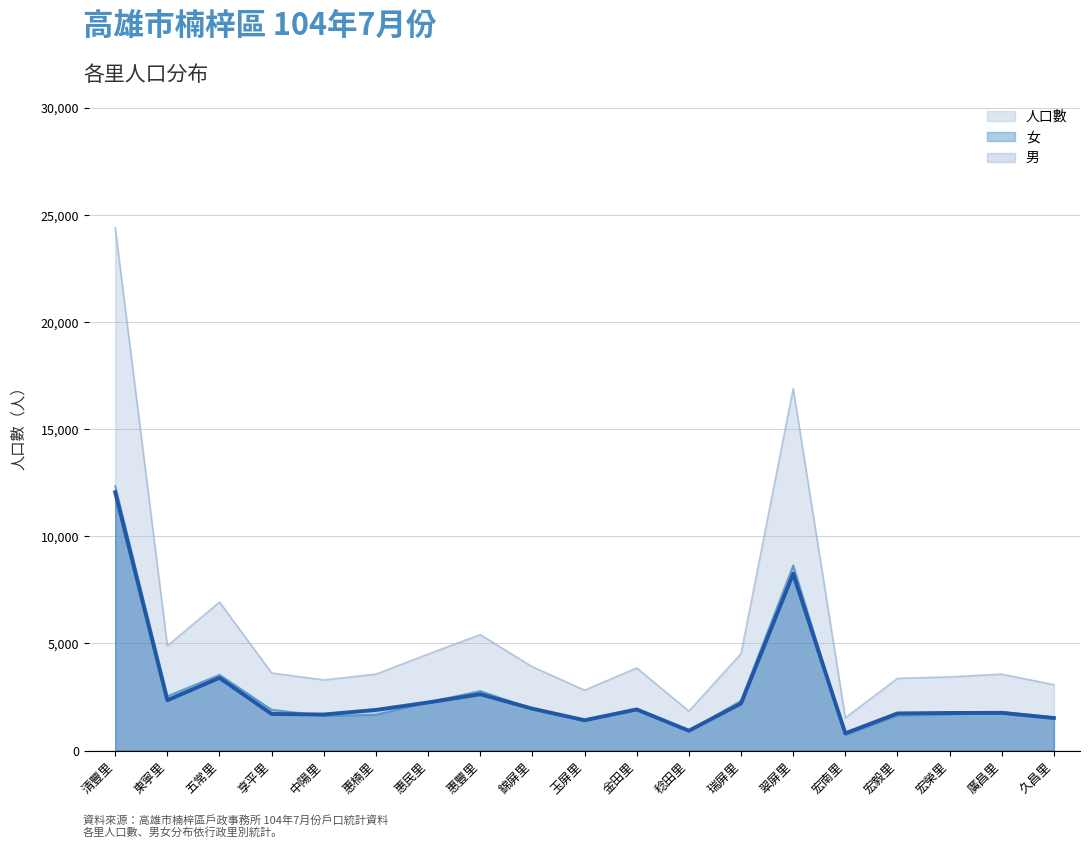

What are all the series names shown in the legend?

人口數, 女, 男